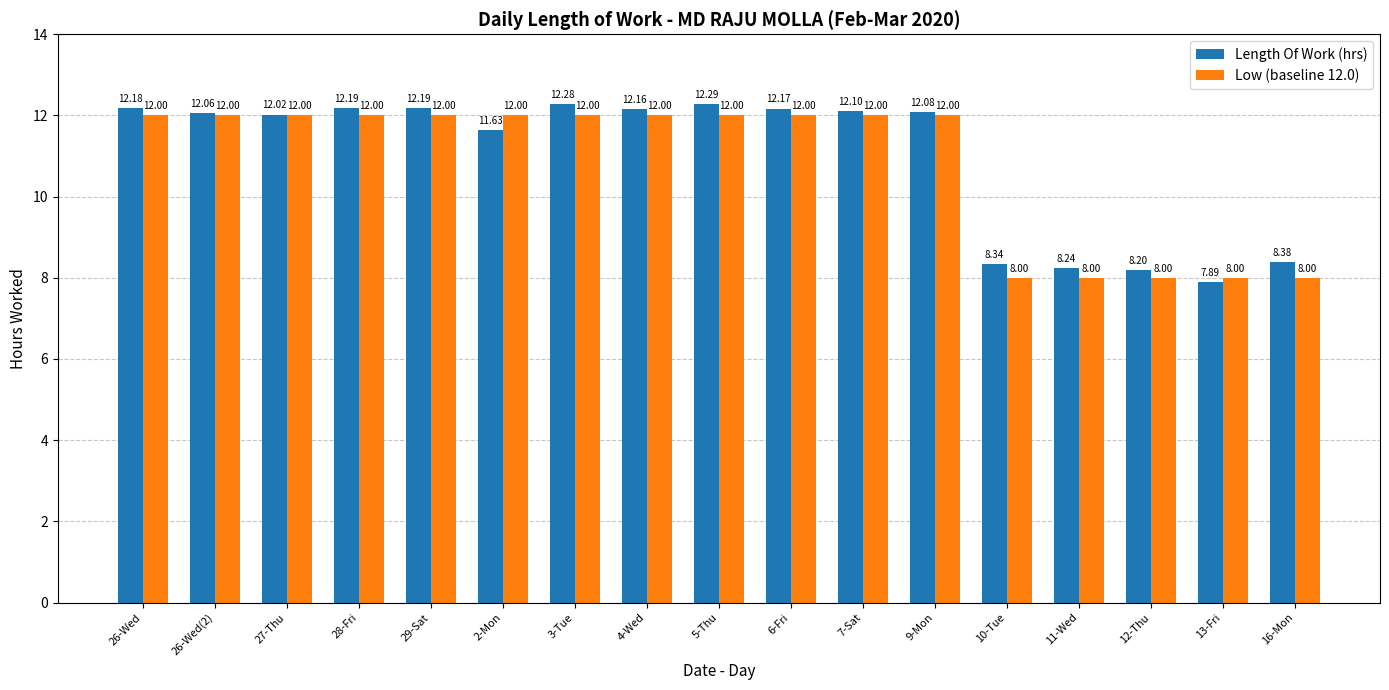

Which category has the highest value across all series?

5-Thu